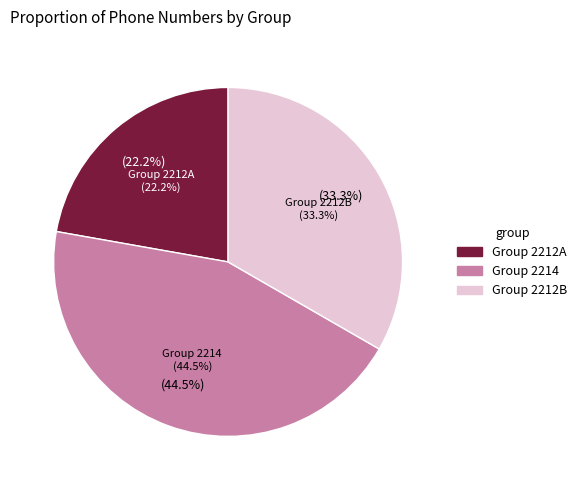

Combined, do 912212345682 and 912214345619 account for over 50%?

No